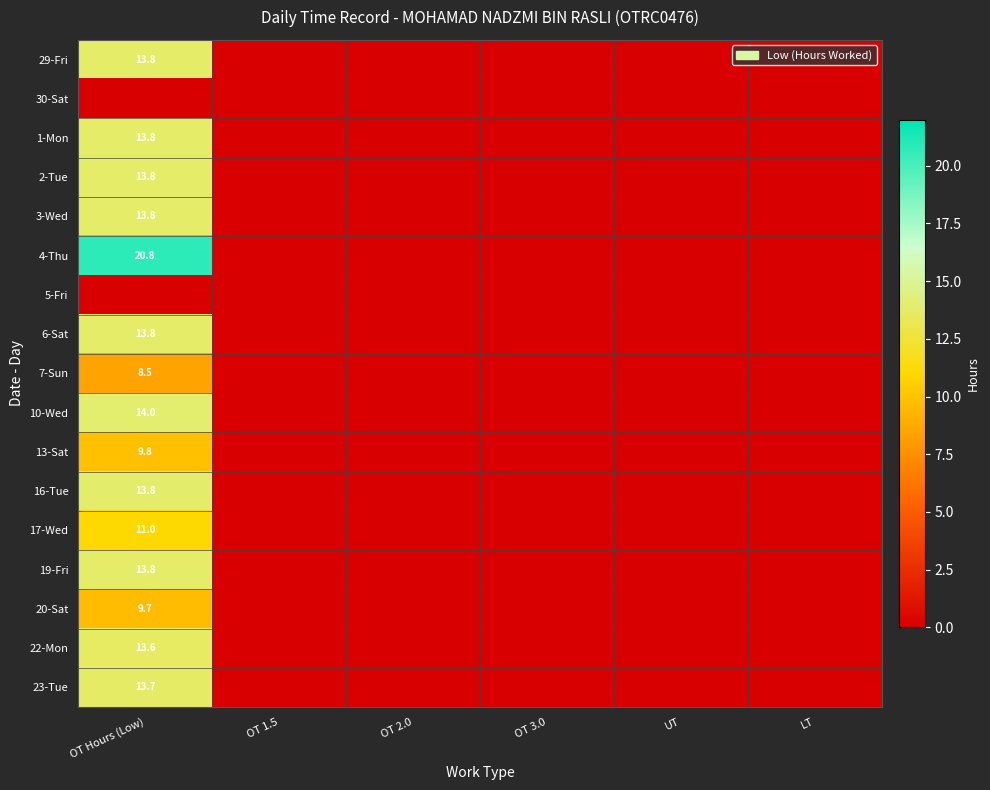

True or false: 23-Tue has a value of 13.7 at OT Hours (Low).

True